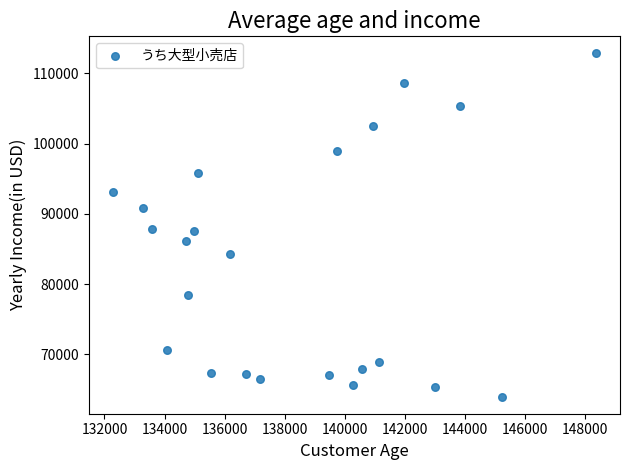

What is the range of X values (max minus min)?

16074.0